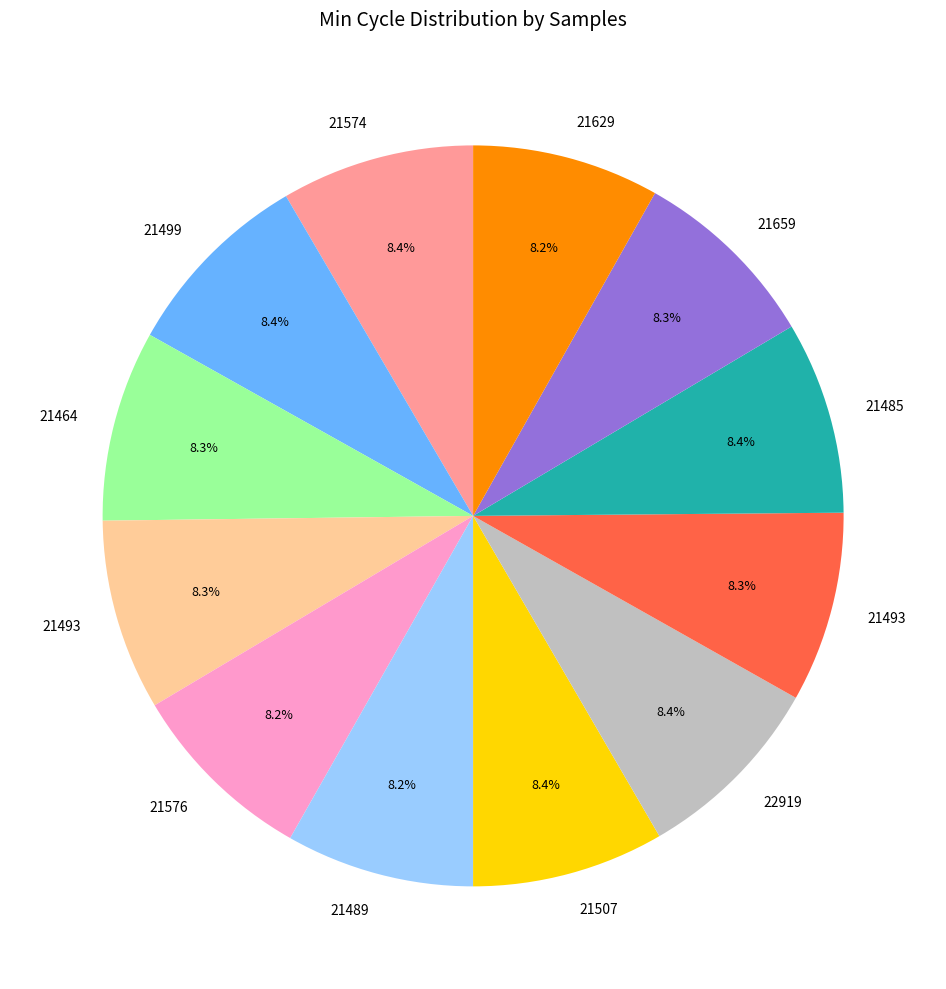

Is there a majority slice in this chart?

No